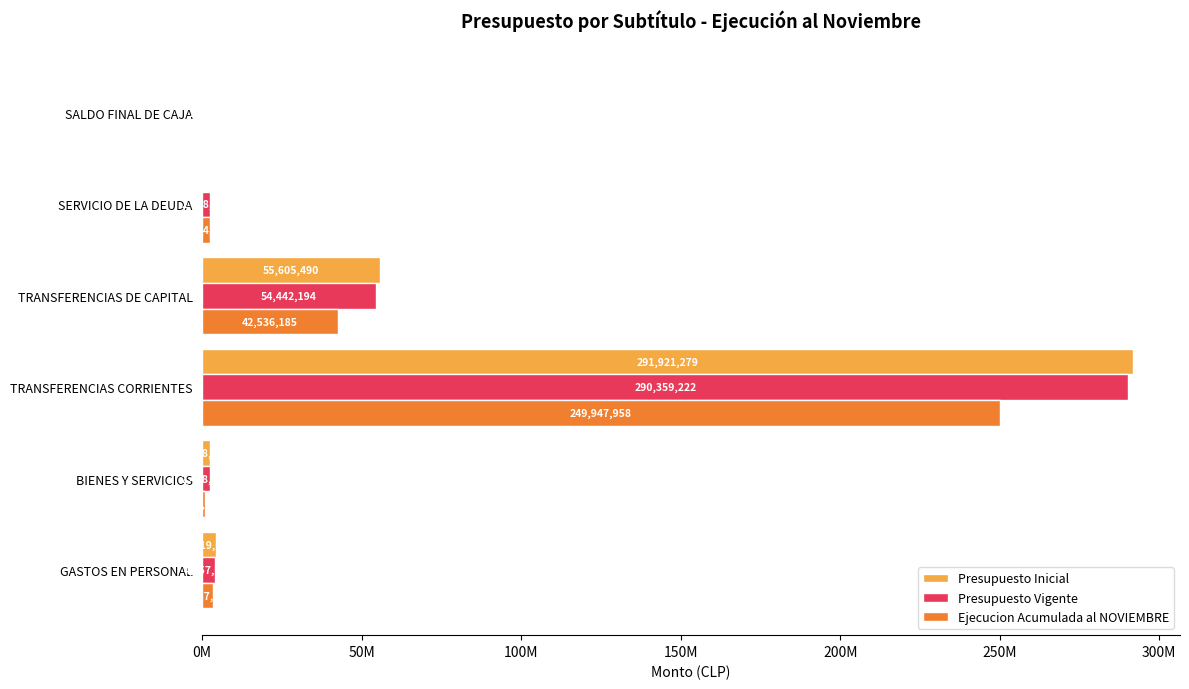

At which category is the sum across all series the highest?

TRANSFERENCIAS CORRIENTES